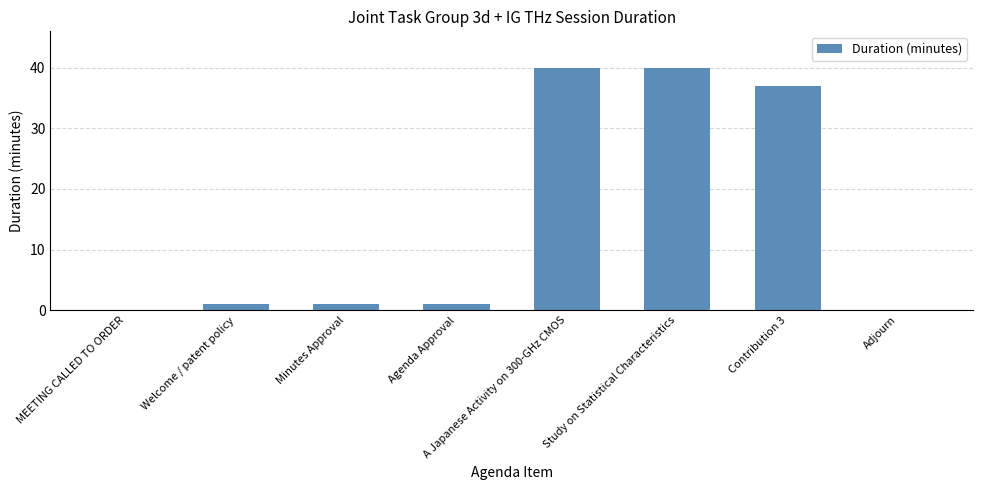

Reading left to right, extract all data points from this chart.

MEETING CALLED TO ORDER=0	Welcome / patent policy=1	Minutes Approval=1	Agenda Approval=1	A Japanese Activity on 300-GHz CMOS=40	Study on Statistical Characteristics=40	Contribution 3=37	Adjourn=0